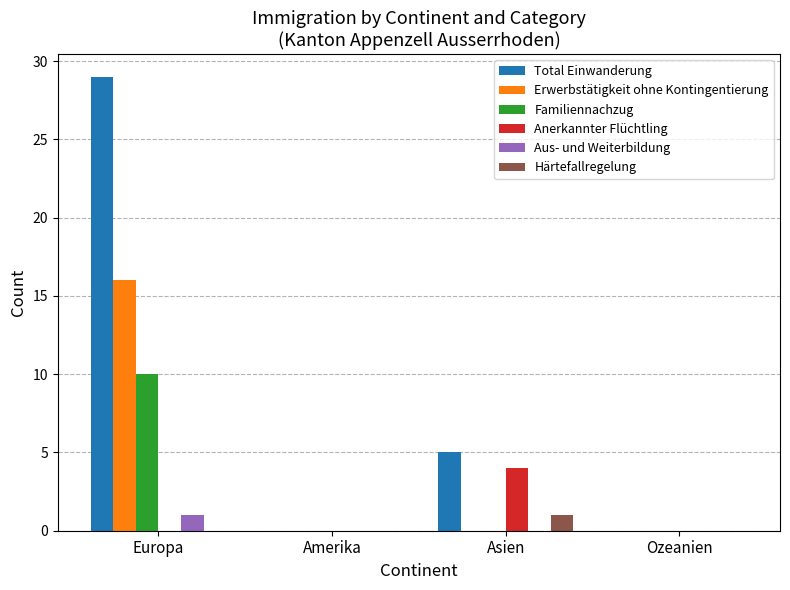

What is the highest value of the Anerkannter Flüchtling series?

4